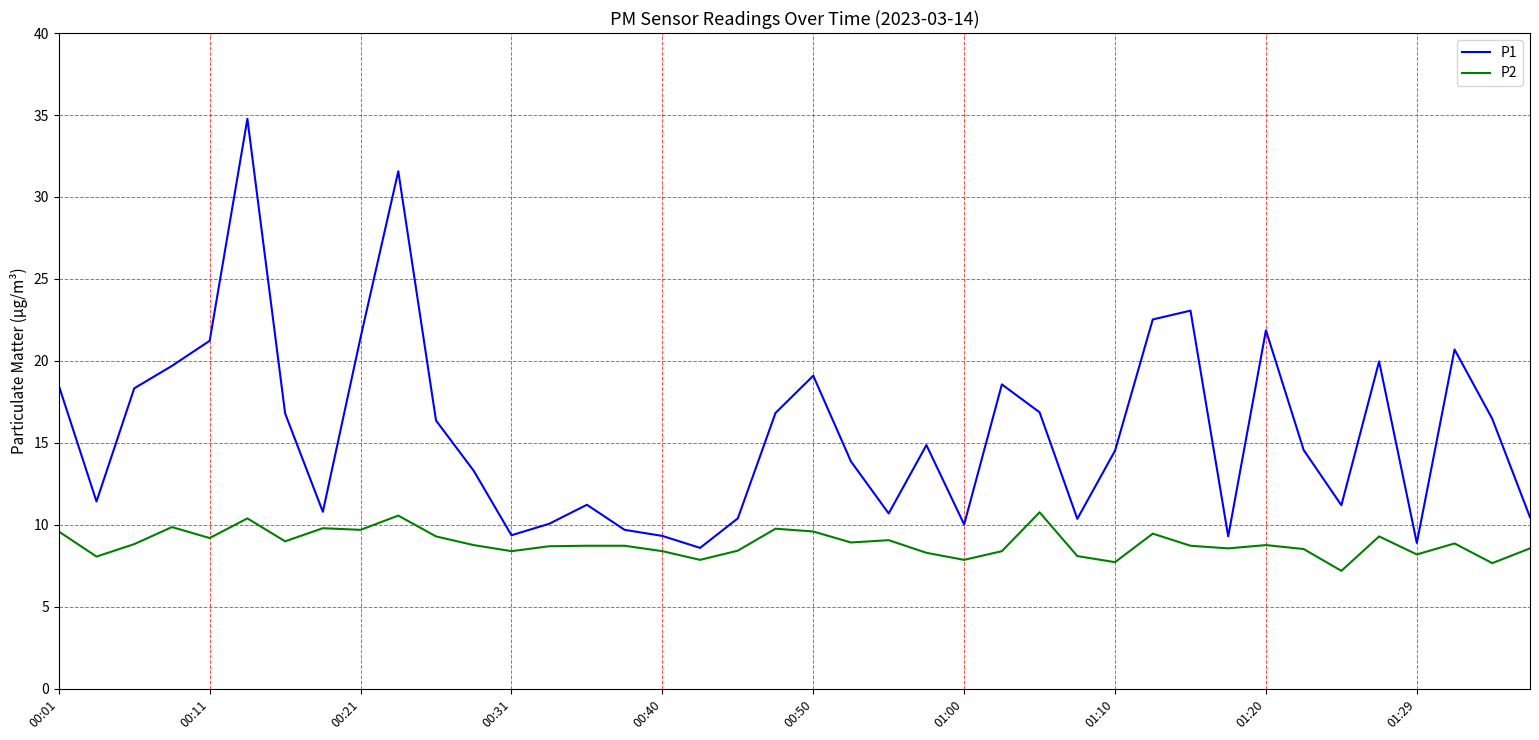

Which series has the largest total across all categories?

P1